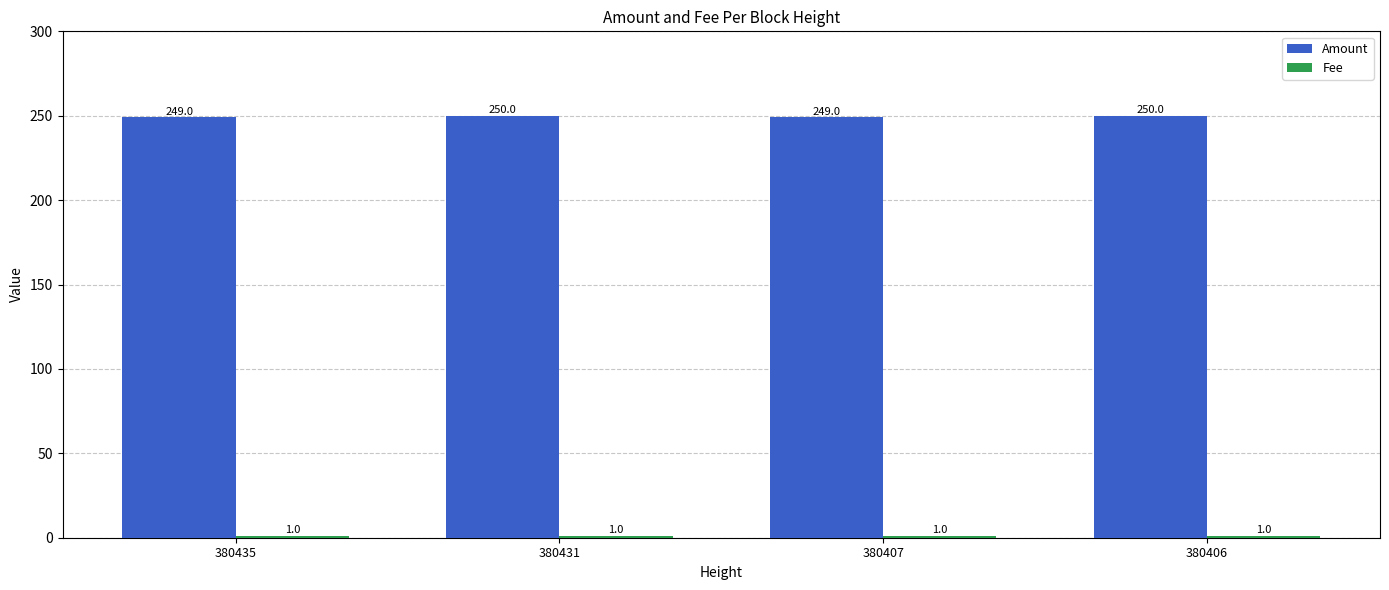

The value of Amount at 380435 is 249. True or false?

True